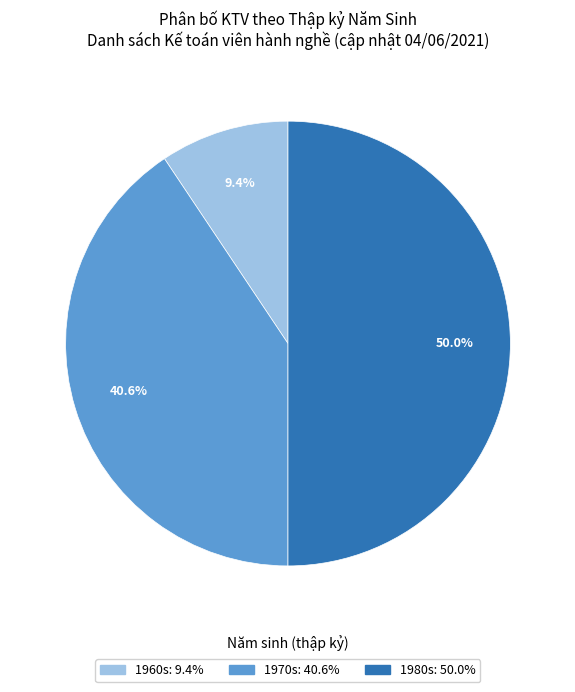

Does any single category account for the majority?

No